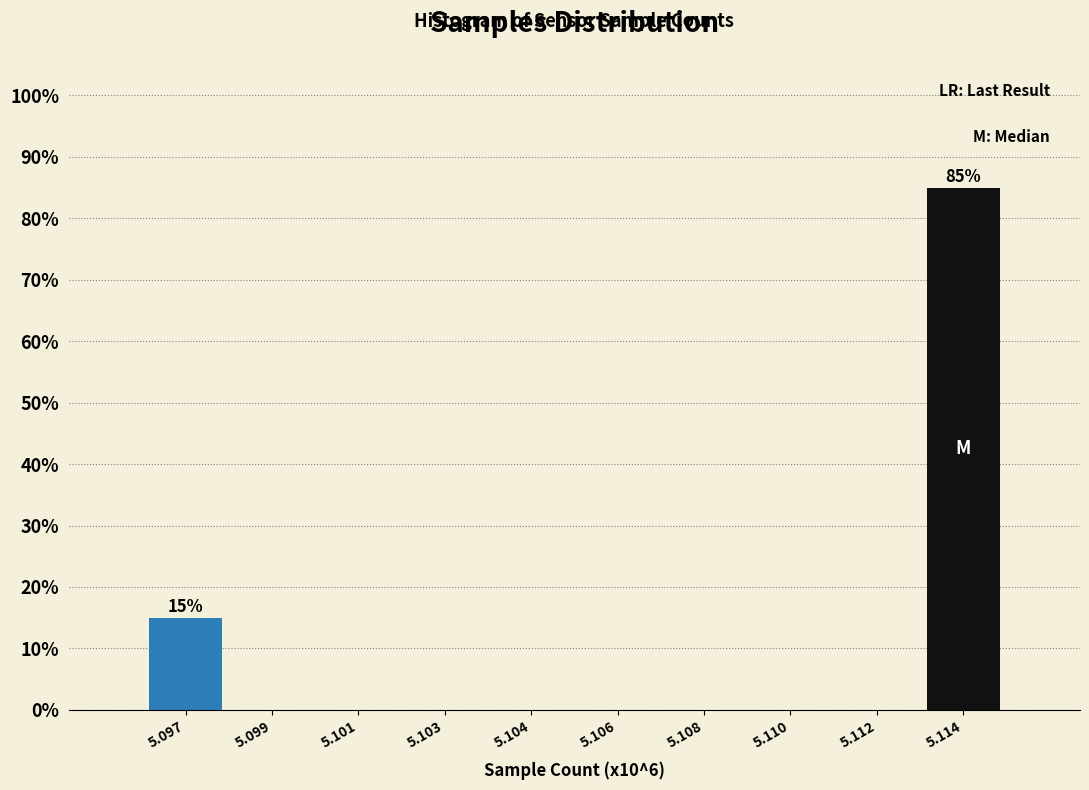

Reading left to right, transcribe all the data shown in this chart.

5.097=15	5.099=0	5.101=0	5.103=0	5.104=0	5.106=0	5.108=0	5.110=0	5.112=0	5.114=85